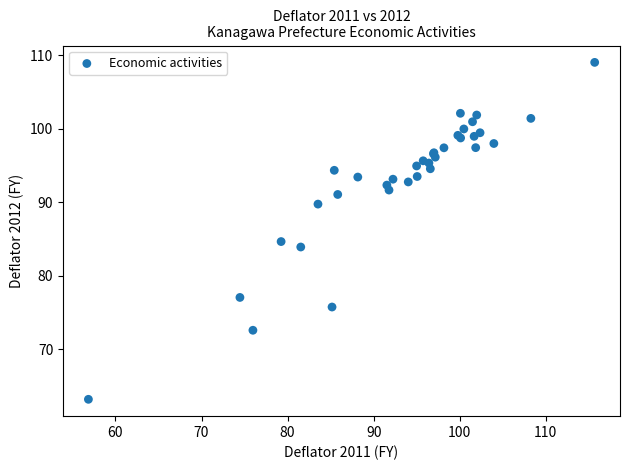

What Y value in the scatter plot is closest to 86?

84.7